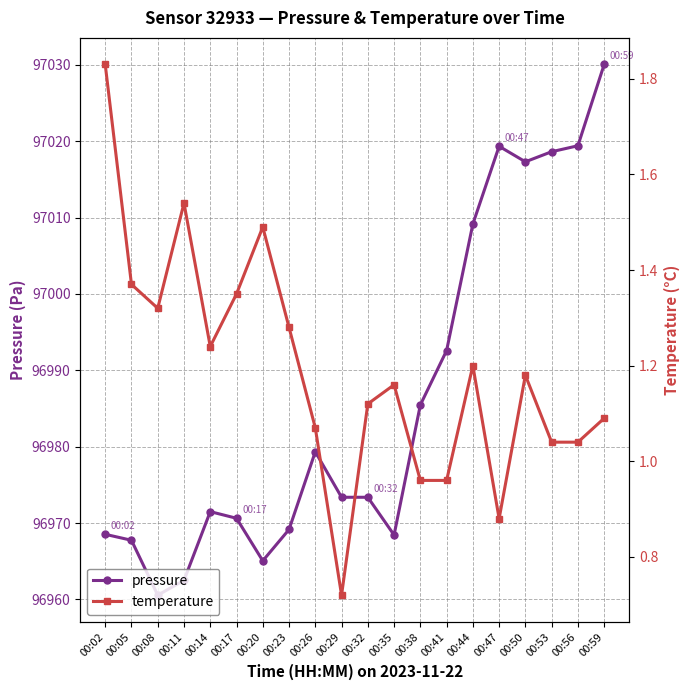

What is the value of the pressure point at the 15th from the left?

97009.2